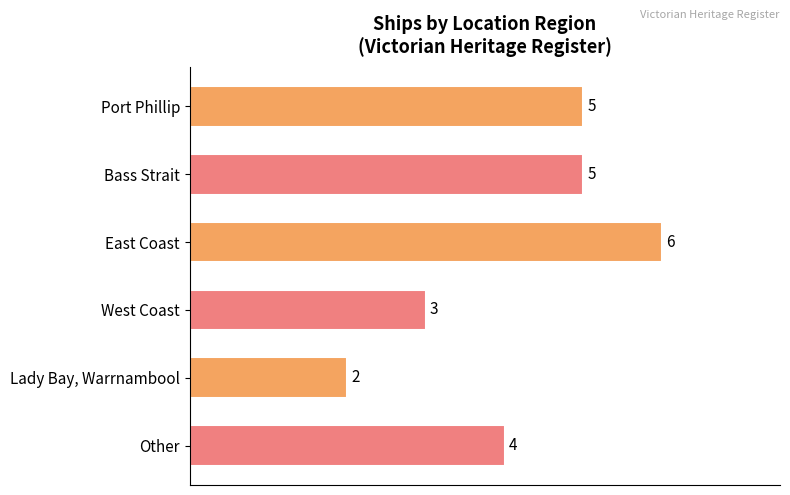

The value at Other is 1. True or false?

False